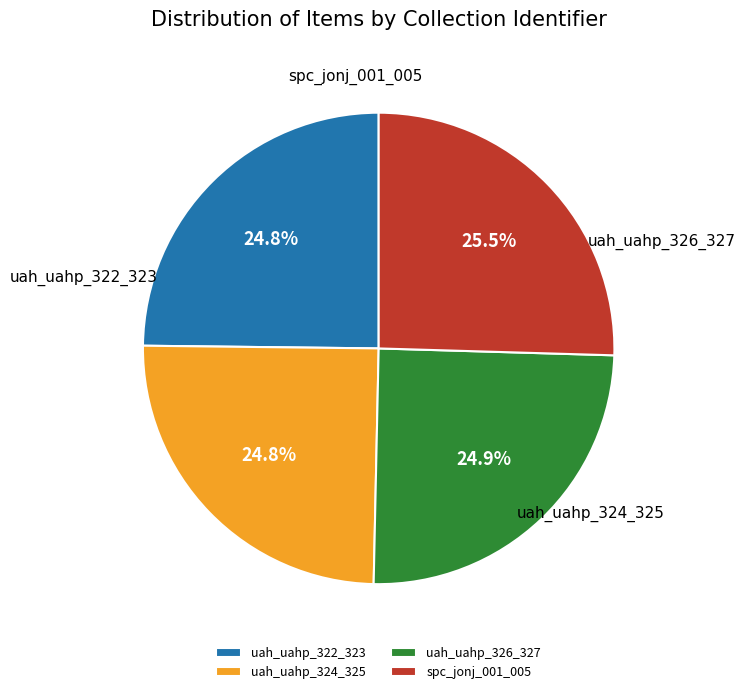

Rank the categories by value from highest to lowest.

spc_jonj_001_005, uah_uahp_326_327, uah_uahp_324_325, uah_uahp_322_323